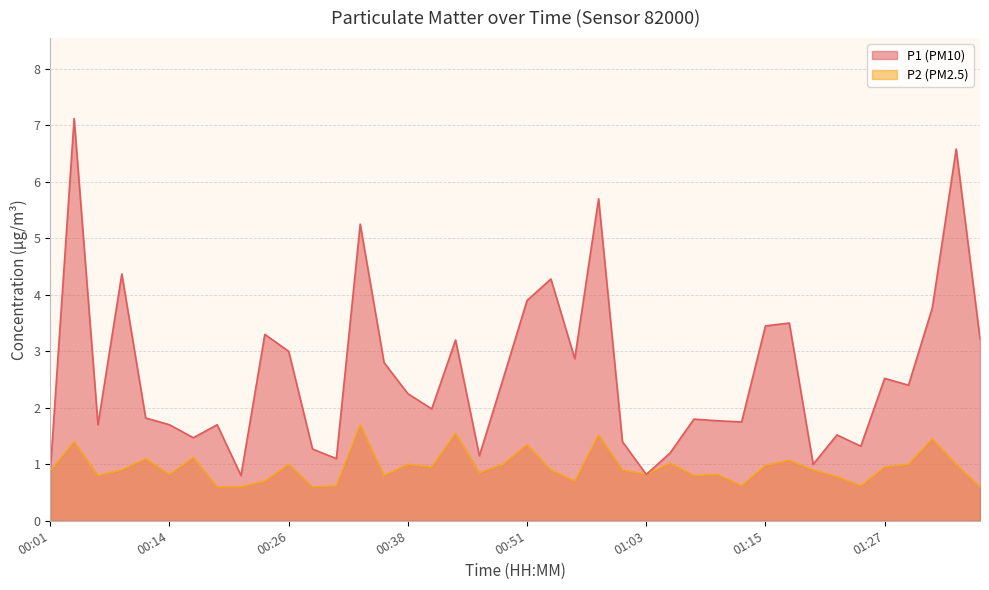

Between 00:38 and 00:43, which is larger?

00:43